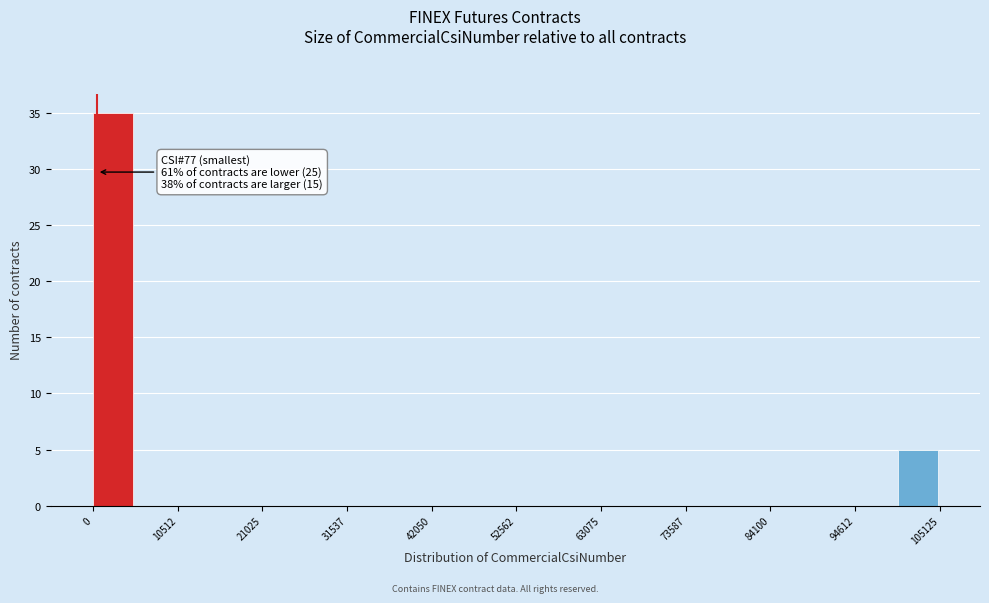

Read against the x-axis, roughly where is the centre of the tallest bar?

2000